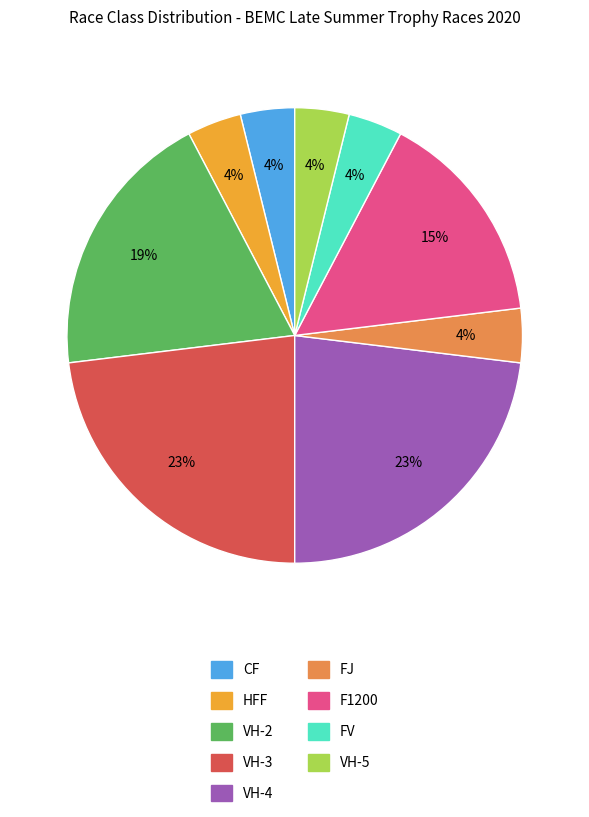

Approximately how many times larger is the value at VH-3 compared to F1200?

1.5